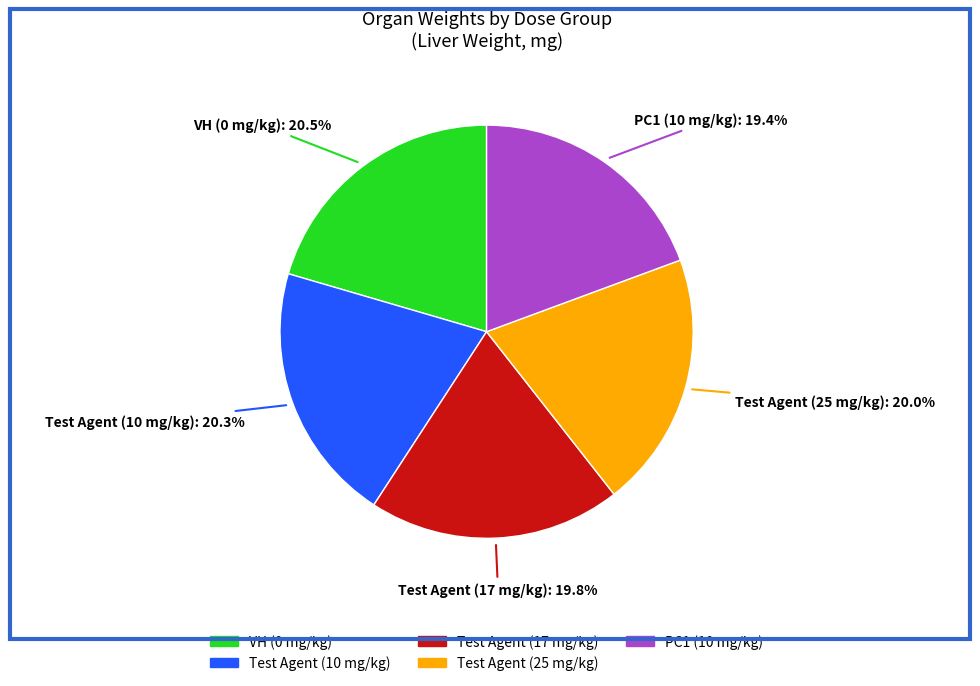

What is the ratio of the value at Test Agent (25 mg/kg) to the value at PC1 (10 mg/kg)?

1.0